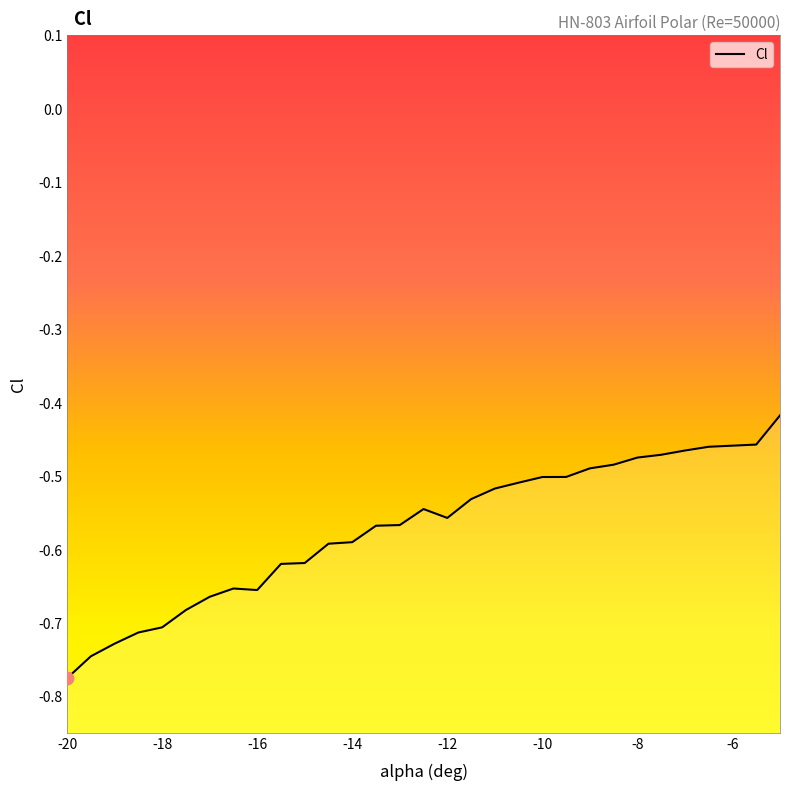

Between -19 and -20, which is larger?

-19